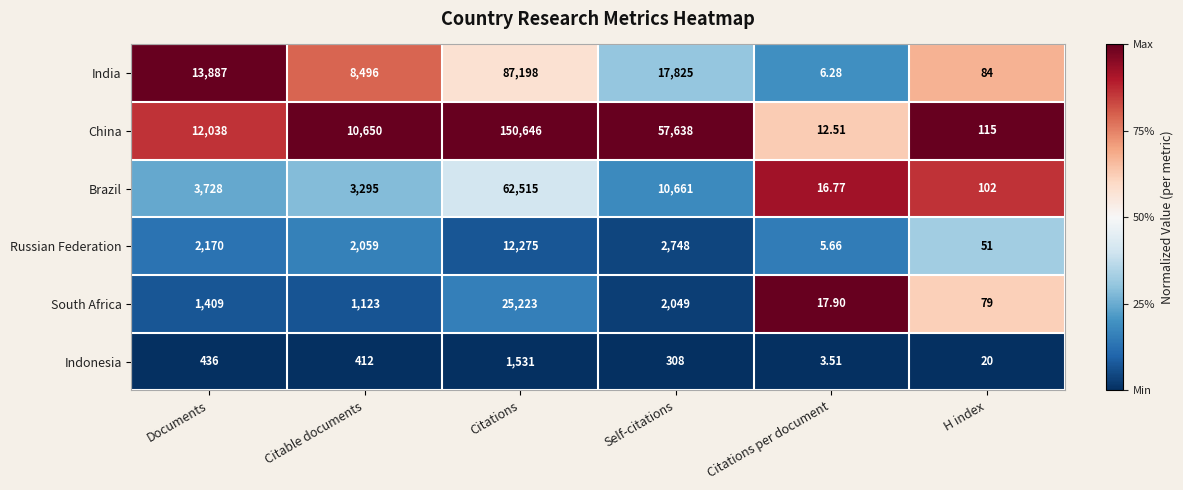

Which category has the lowest value across all series?

Citations per document